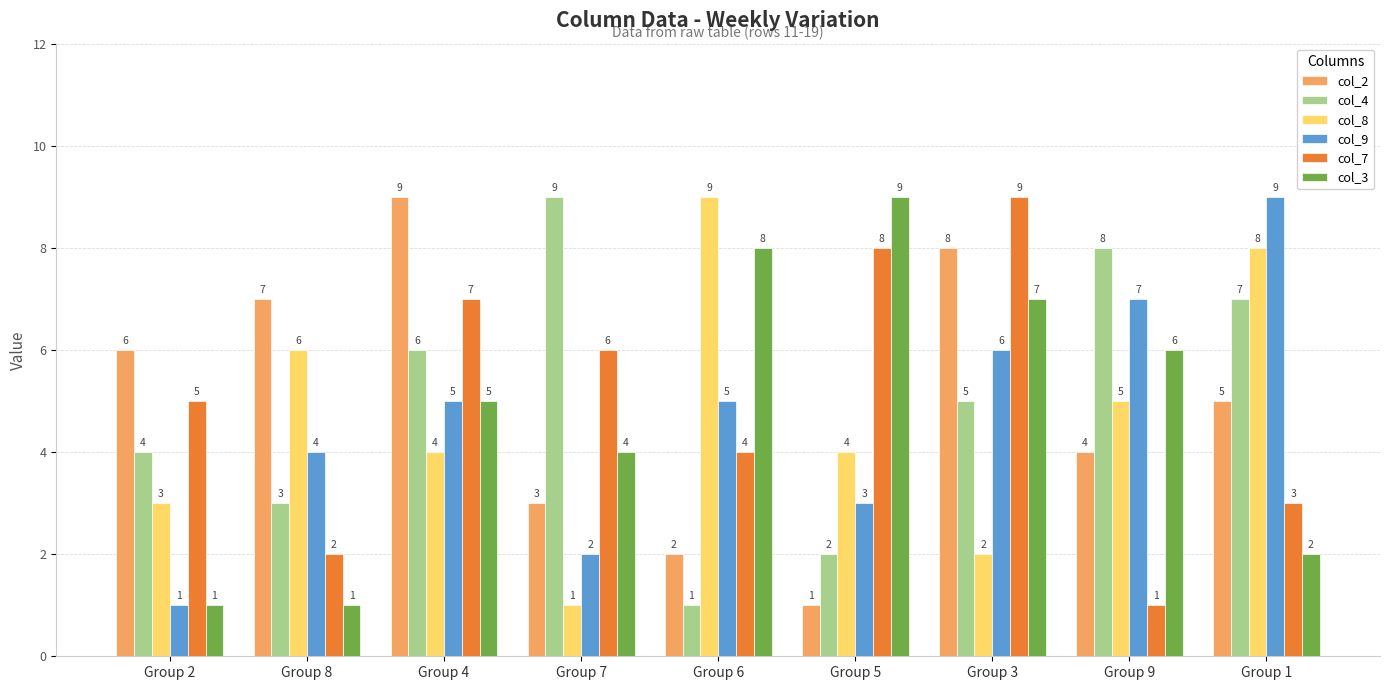

At which label does col_2 reach its peak?

Group 4